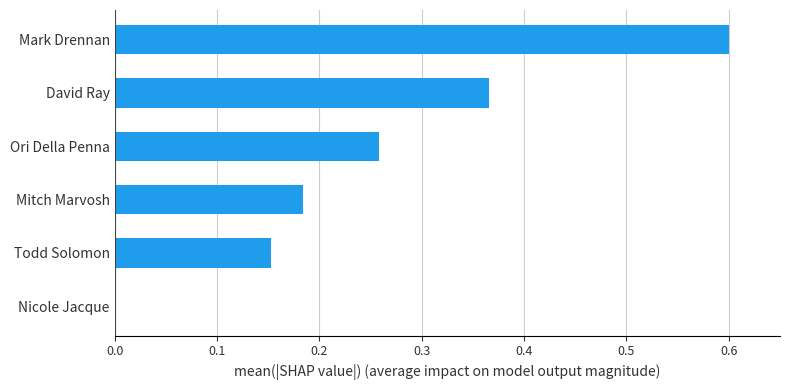

The chart shows a value of 0.0 at Nicole Jacque. True or false?

True